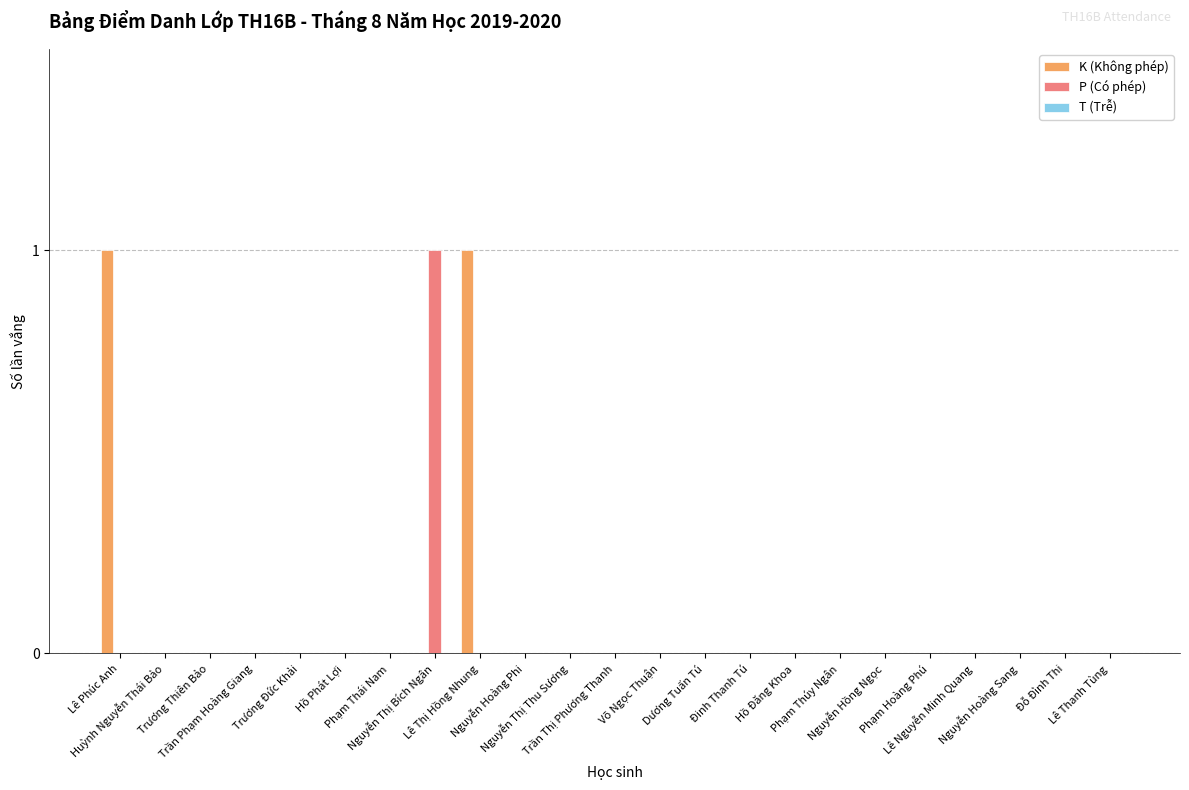

How many series are shown in this chart?

2